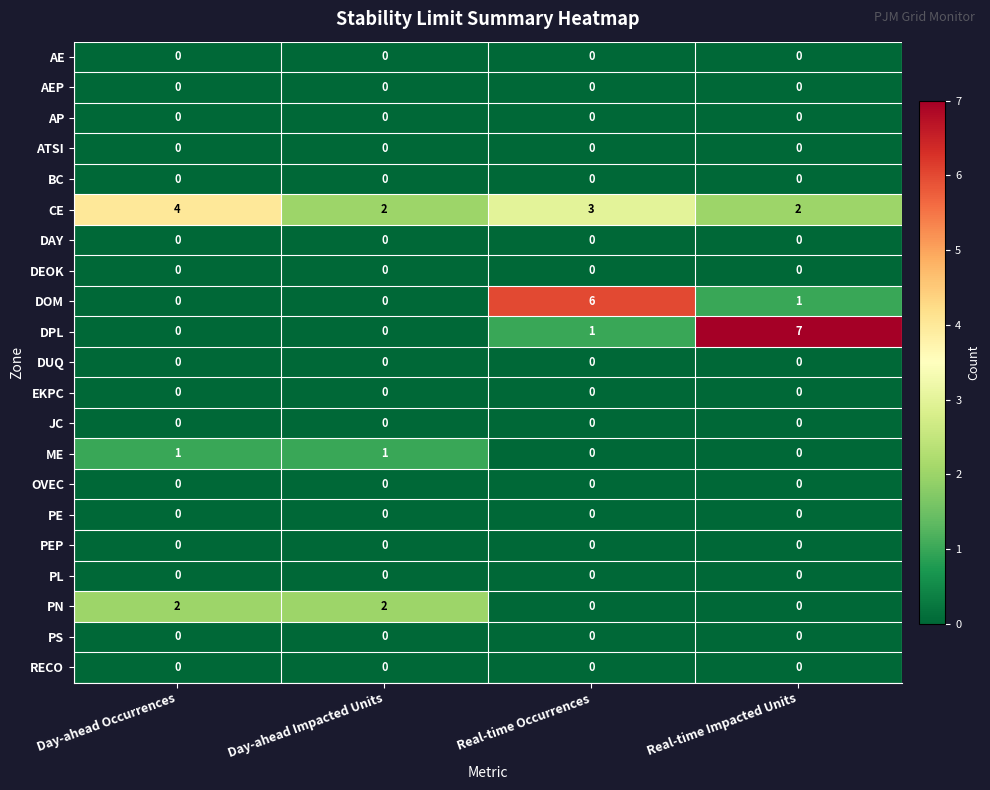

Count the ME values in the range 0 to 1.

4